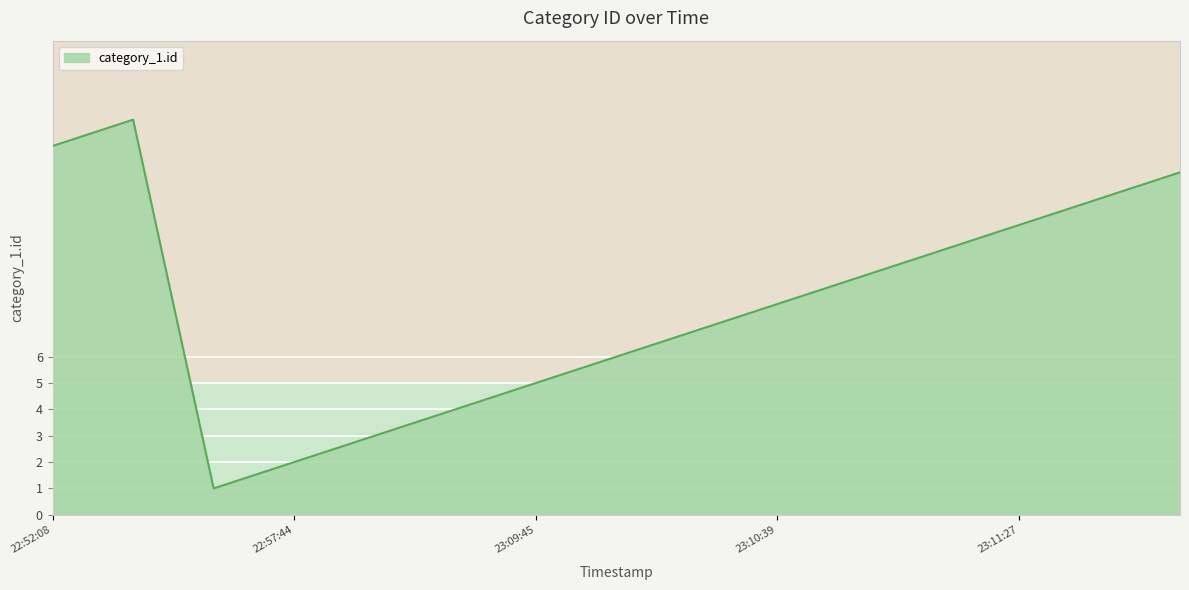

What is the minimum value shown in the chart?

1